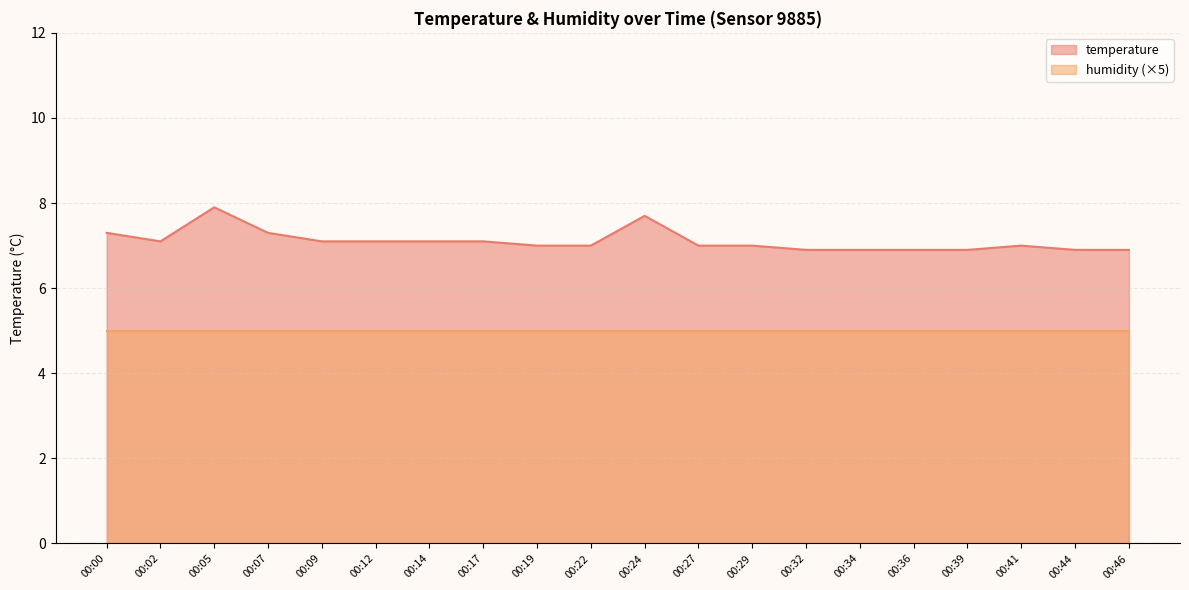

Where is the first local maximum?

00:05